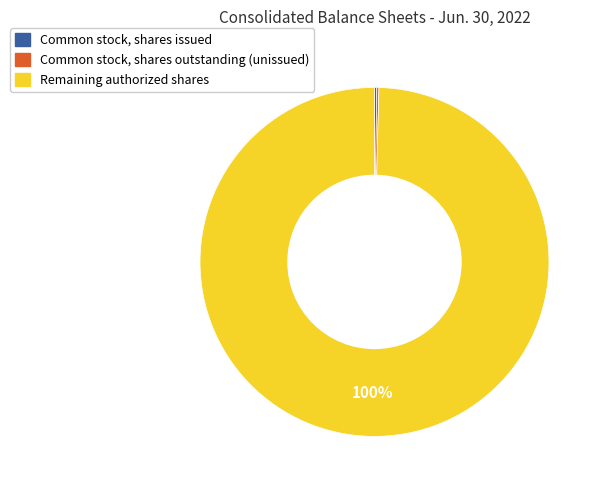

To the nearest percent, what is the average slice percentage?

33%